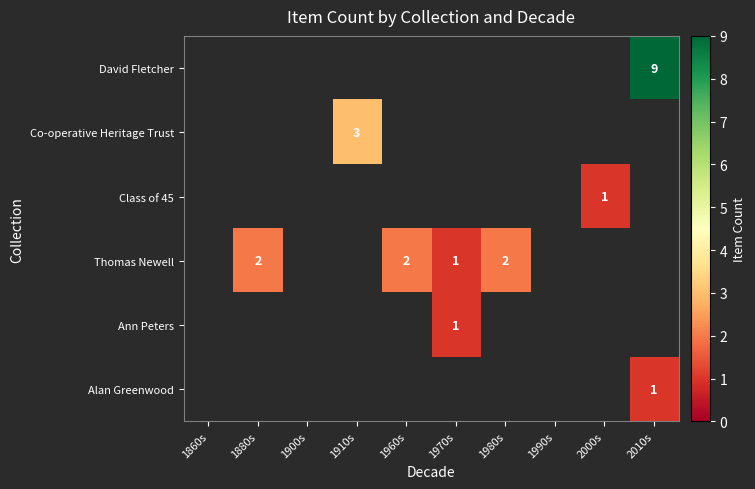

The value of Class of 45 at 1910s is 0. True or false?

True